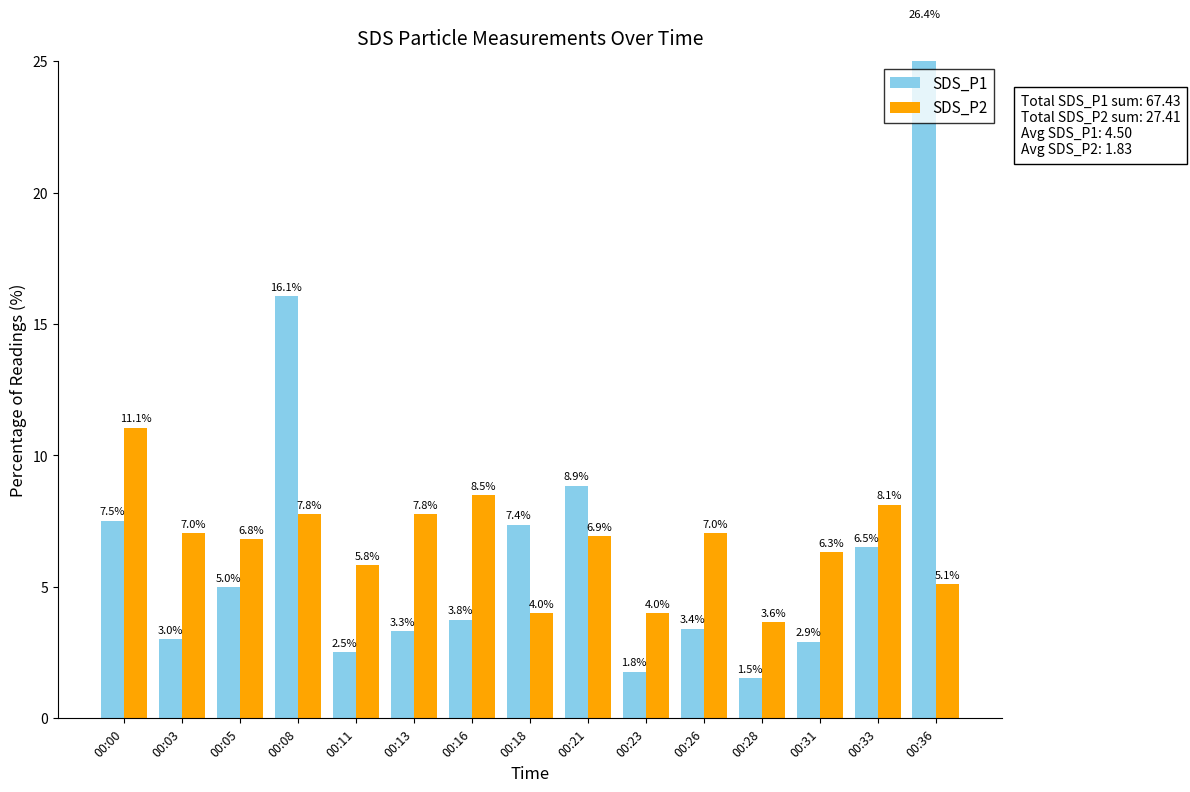

The SDS_P1 series shows 5.1 at 00:03. True or false?

False